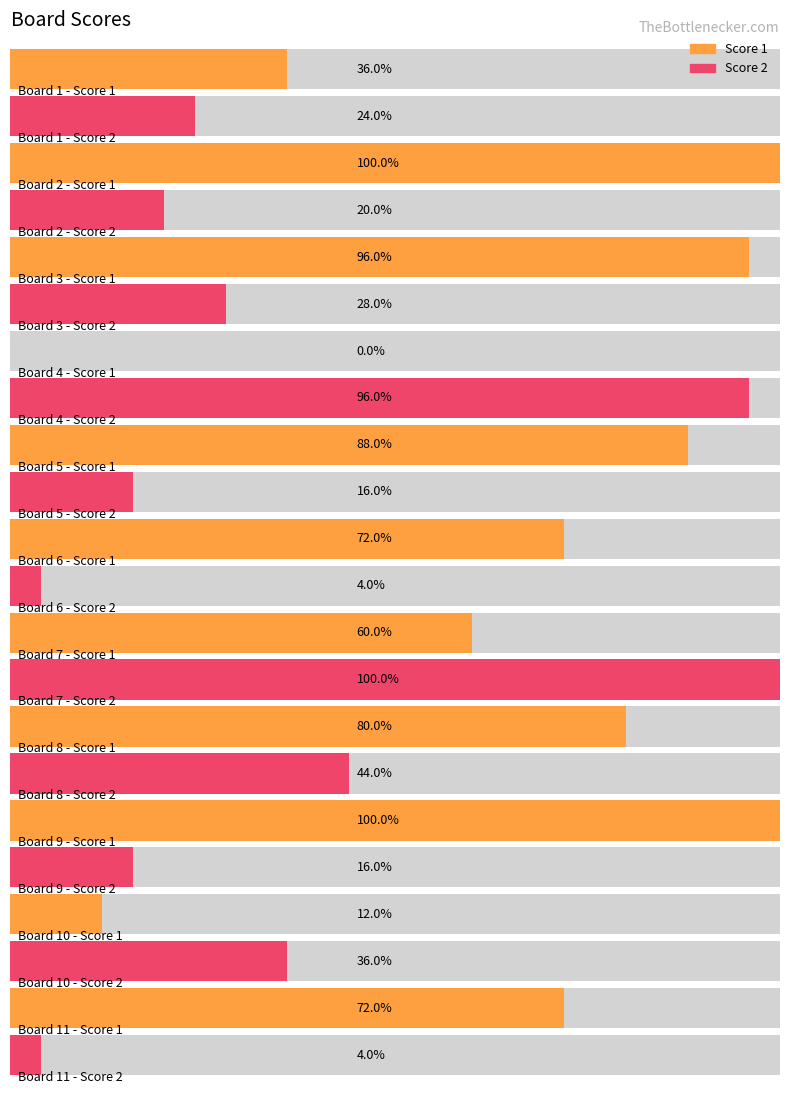

List the series in order of their overall mean, highest first.

Score 1, Score 2